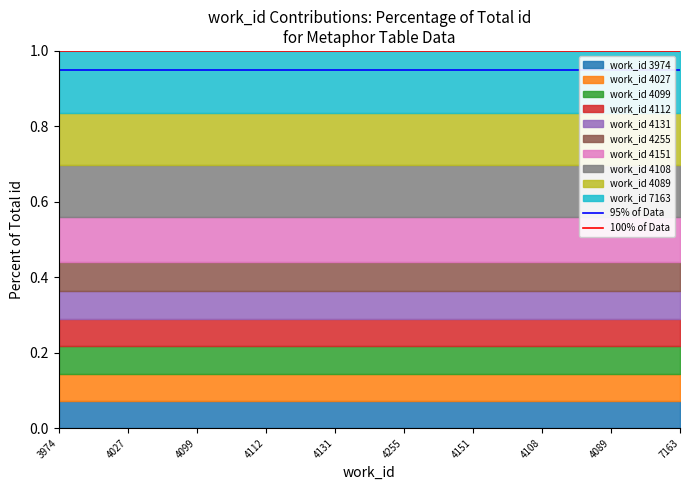

Which label corresponds to the smallest value in the chart?

3974